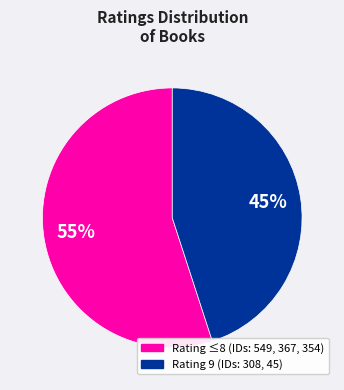

Is there a majority slice in this chart?

Yes